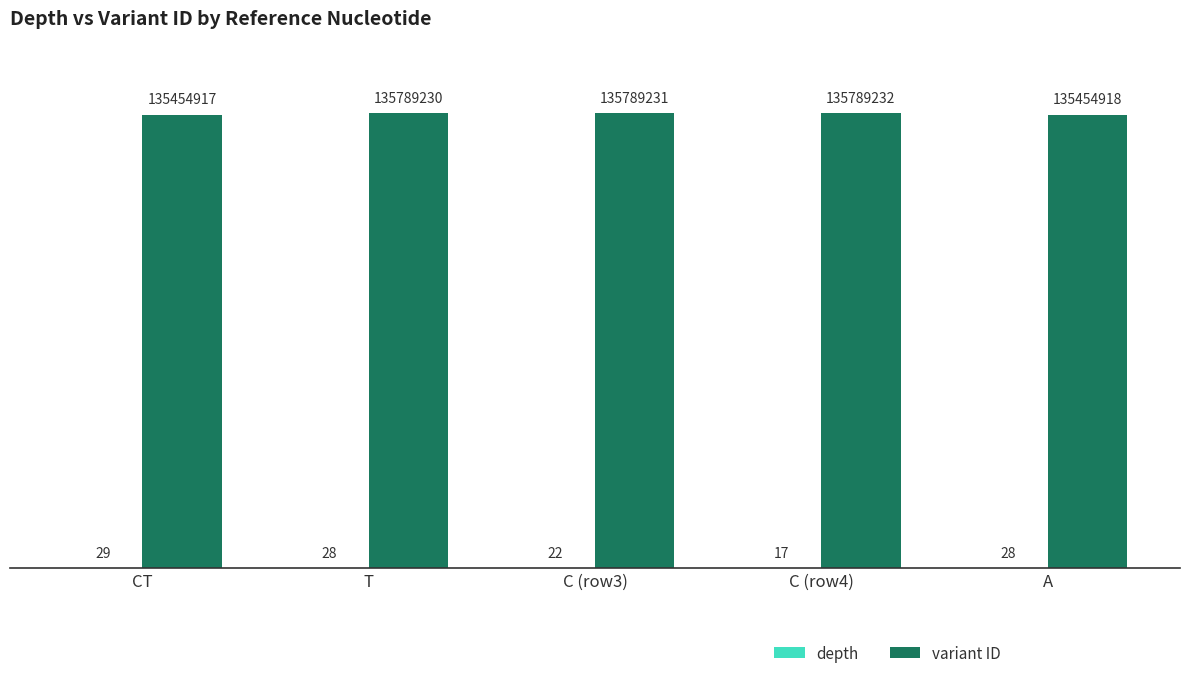

Does the chart contain stacked bars?

No